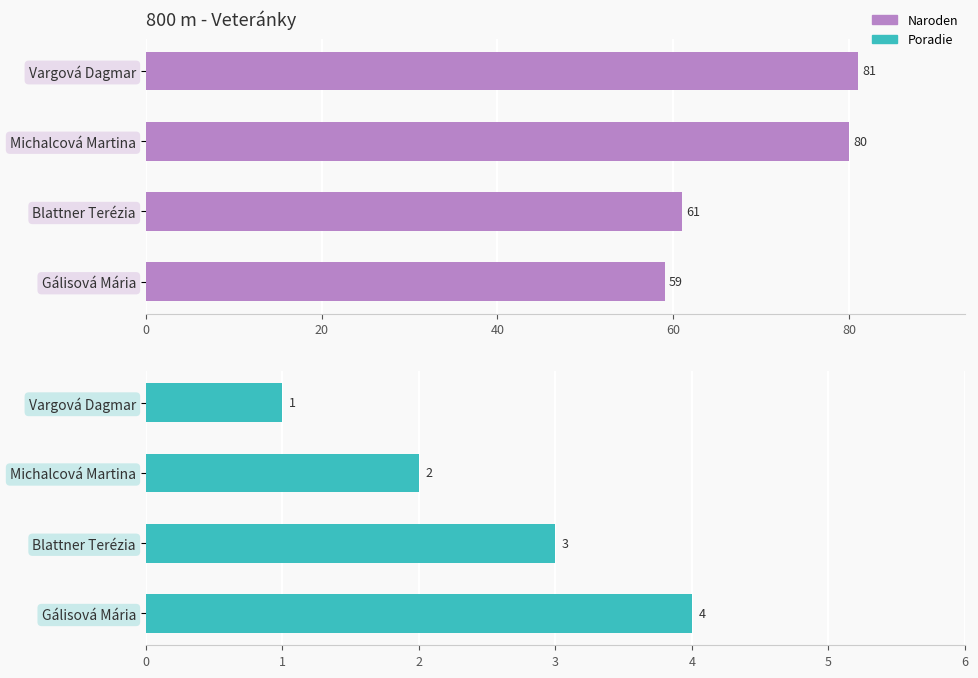

How many values in the Naroden series are below 80?

2